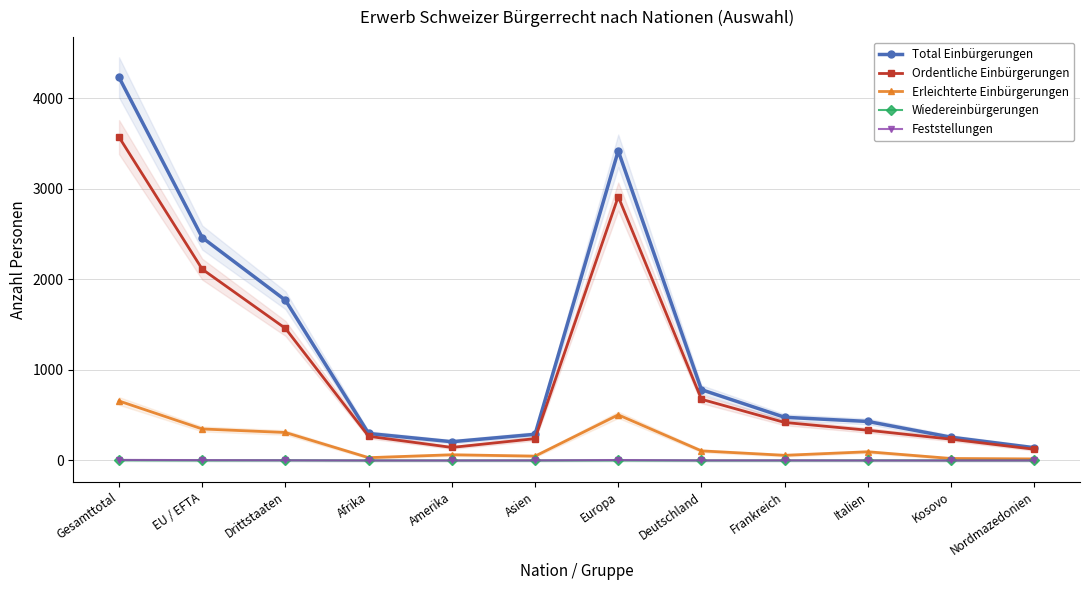

Reading right to left, transcribe all the data shown in this chart.

Total Einbürgerungen: 141	257	431	477	782	3420	289	207	298	1770	2462	4232
Ordentliche Einbürgerungen: 124	235	334	420	676	2915	241	144	267	1459	2113	3572
Erleichterte Einbürgerungen: 17	22	96	57	106	504	48	63	31	309	348	657
Wiedereinbürgerungen: 0	0	1	0	0	1	0	0	0	2	1	3
Feststellungen: 0	0	0	1	1	5	1	0	0	2	4	6